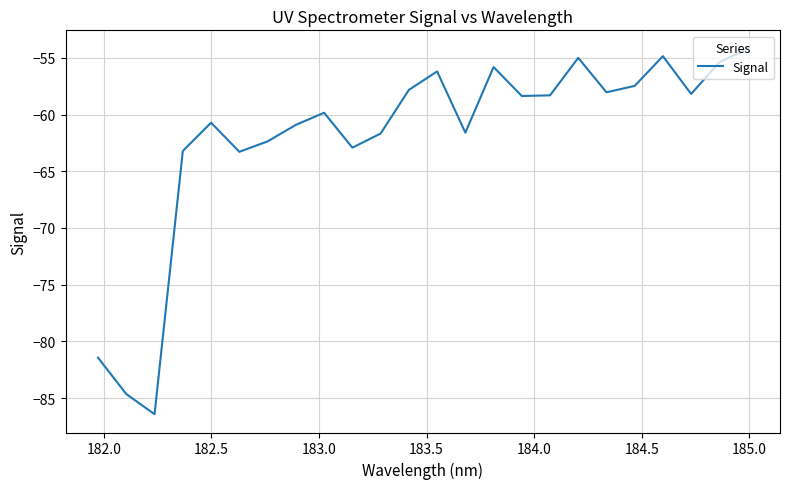

What is the minimum value shown in the chart?

-86.4